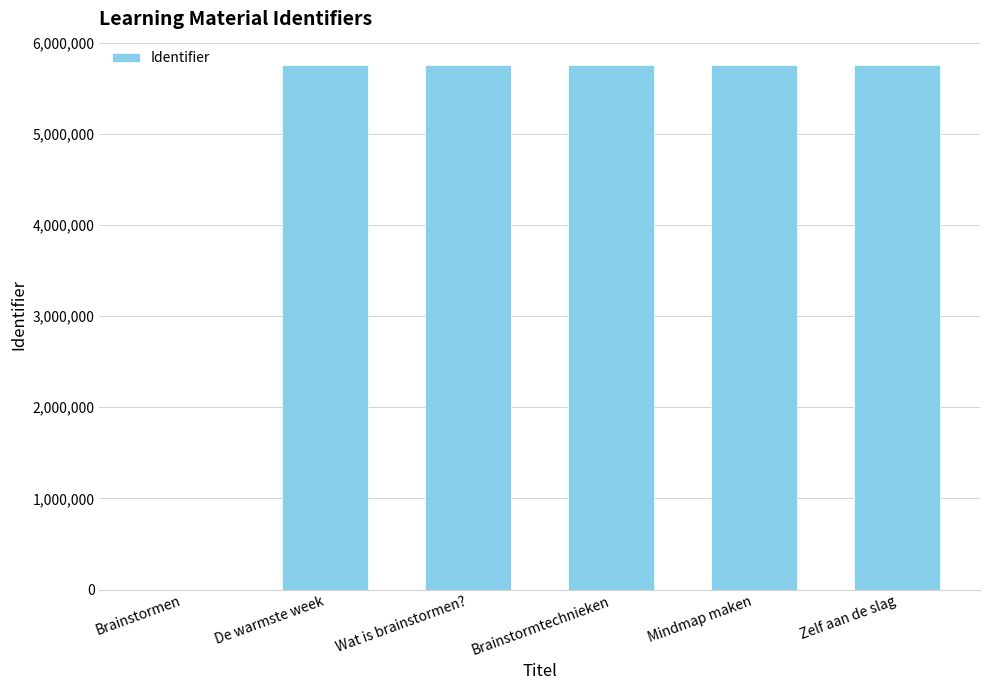

Are the bars horizontal?

No